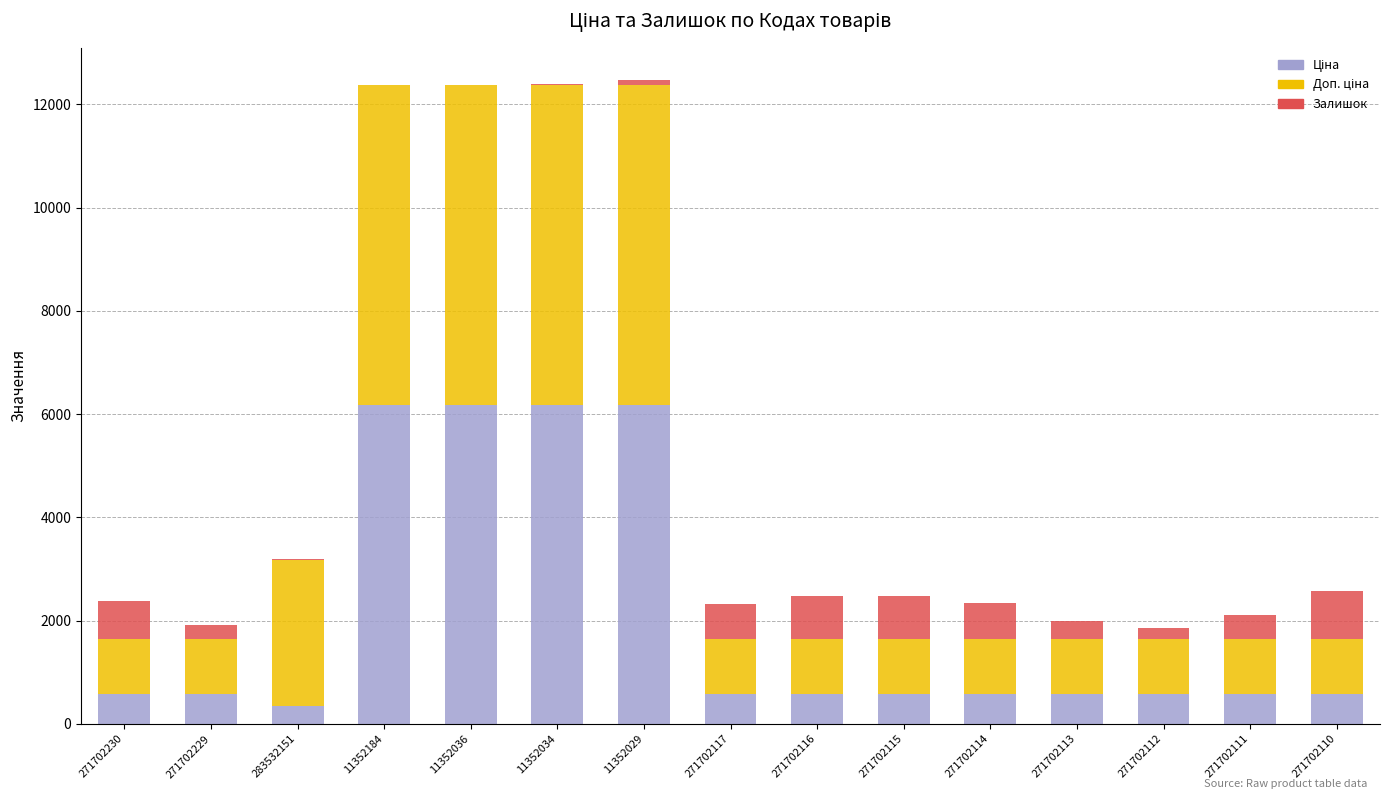

What is the total value across all series at 271702230?

2374.1